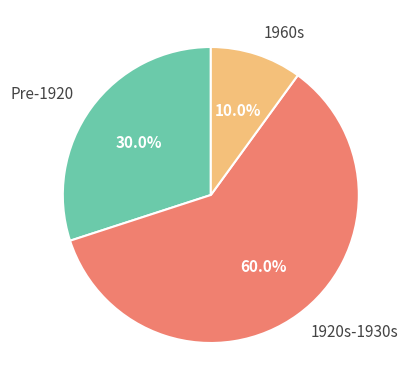

Rank the categories by value from highest to lowest.

1920s-1930s, Pre-1920, 1960s